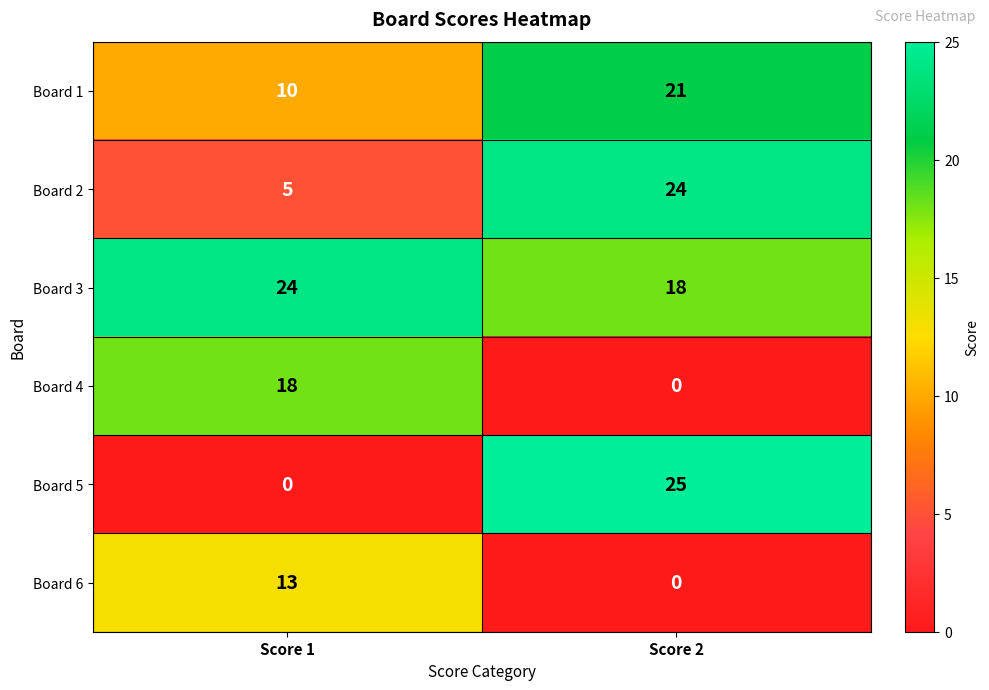

What is the difference between the highest and lowest values at Score 2?

25